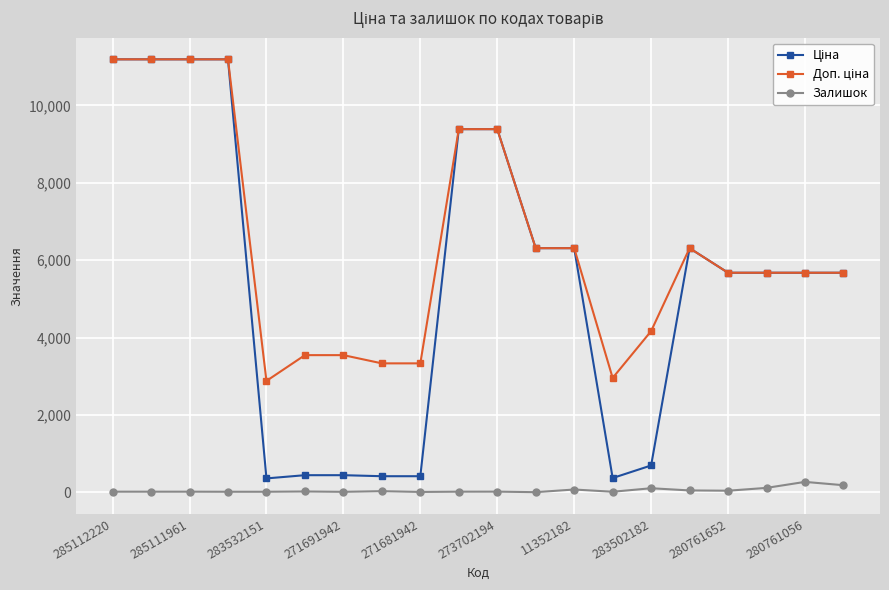

At how many categories does at least one series exceed 3982?

14